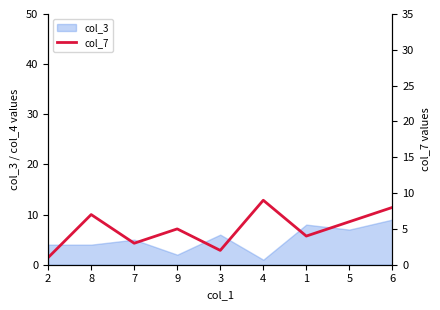

The value at 8 is 3. True or false?

False